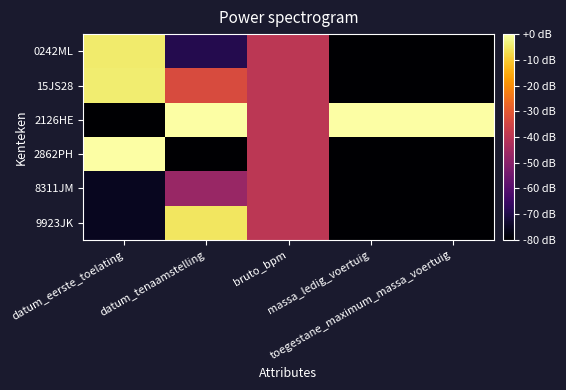

Count the number of categories in the chart.

5